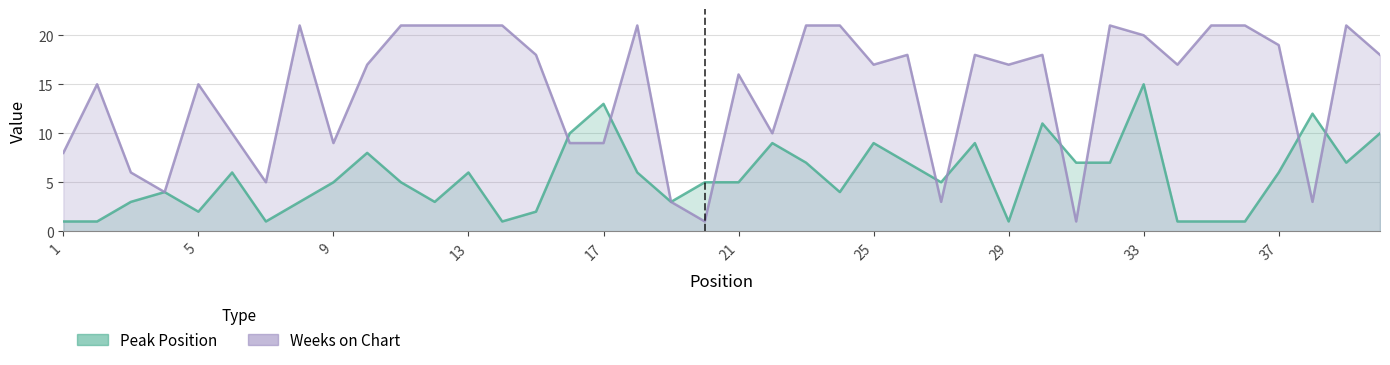

At 33, list the series in order from largest to smallest.

Weeks on Chart, Peak Position